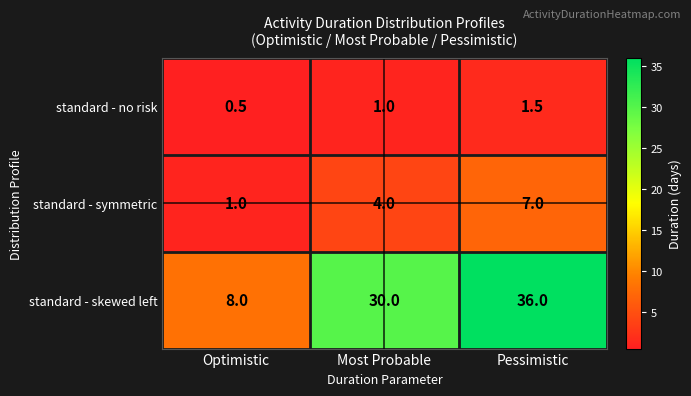

Read the standard - no risk value at Pessimistic.

1.5